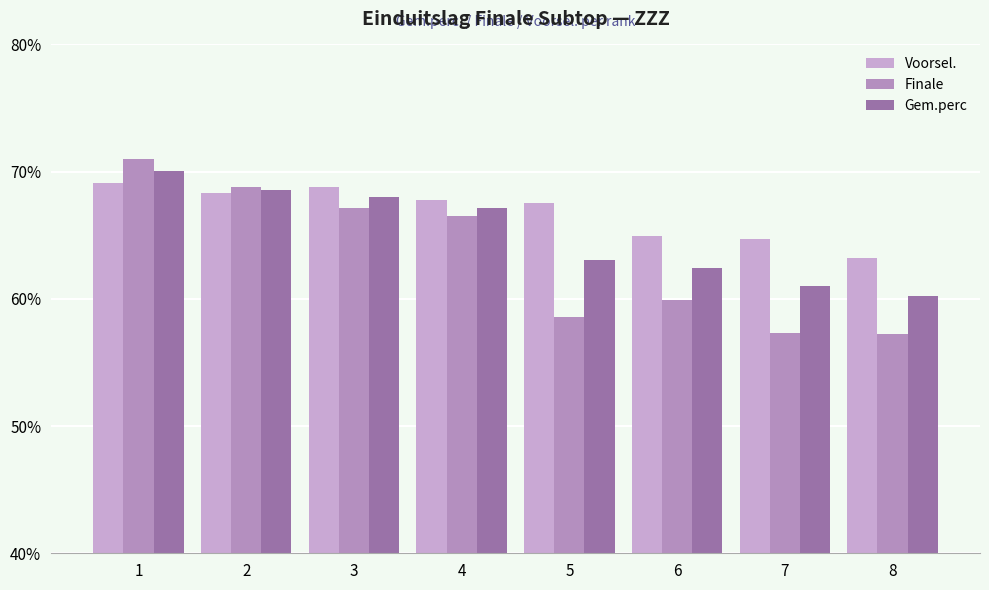

What is the value of the Voorsel. bar at the 1st from the left?

69.1